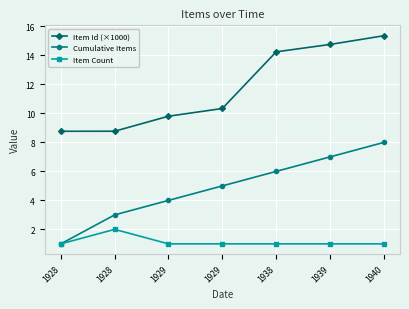

Count the number of categories in the chart.

7